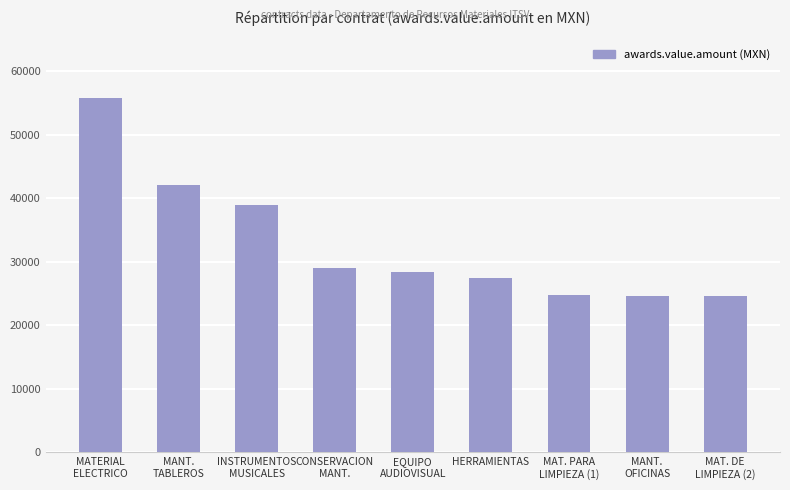

Where does the data first go above 28448?

MATERIAL
ELECTRICO